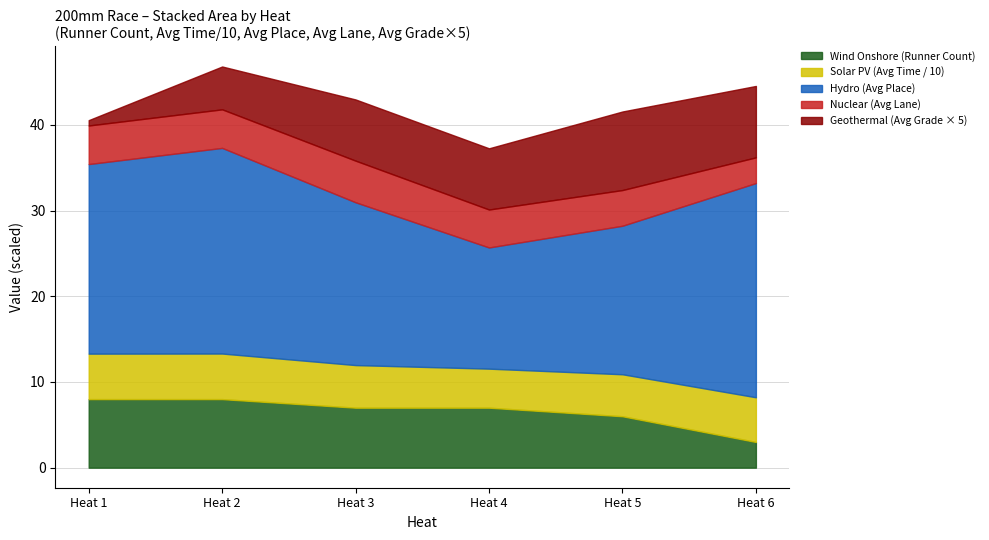

What value does the Avg Place series have at Heat 5?

17.2